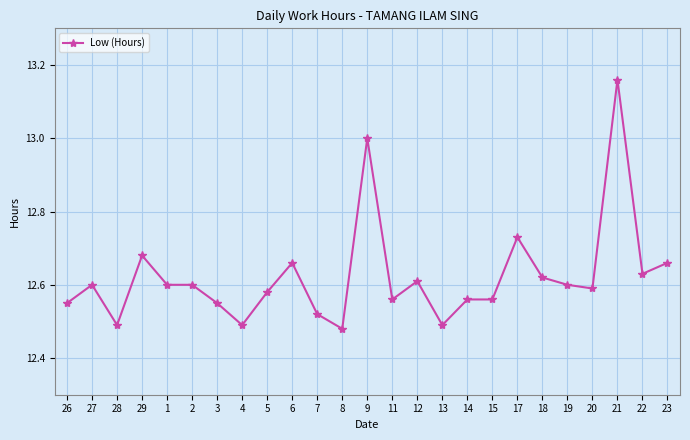

At which category does the chart reach its peak across all series?

21